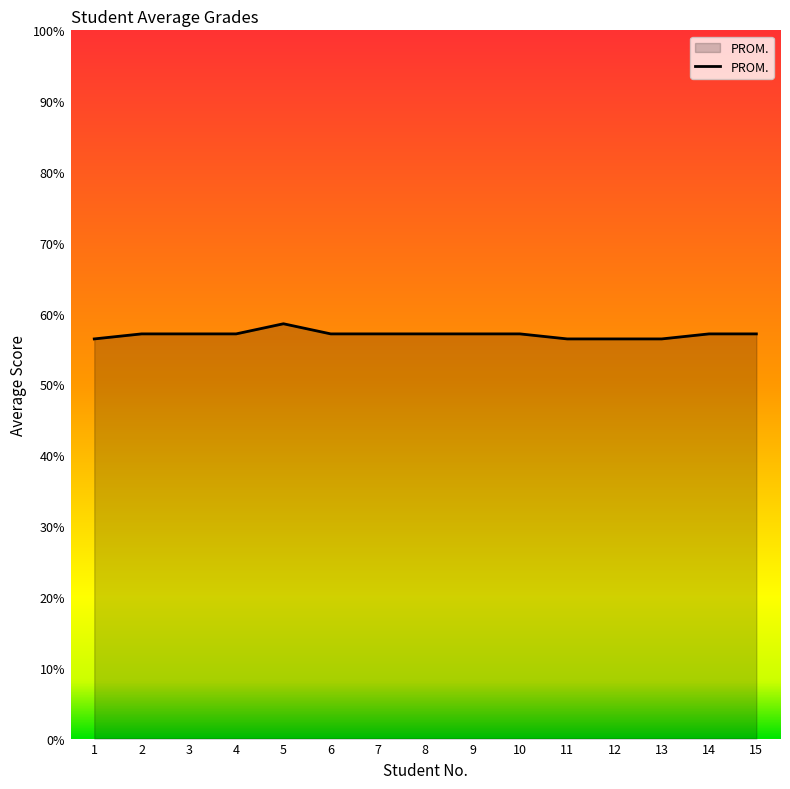

True or false: the data shows 57.1 at 3.

True